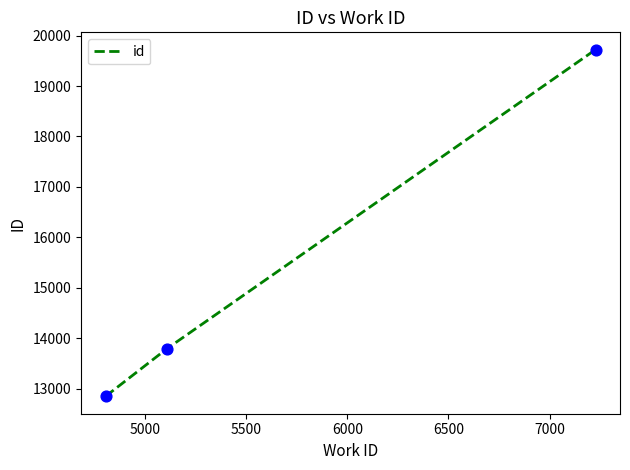

What is the difference between the maximum and minimum values?

6871